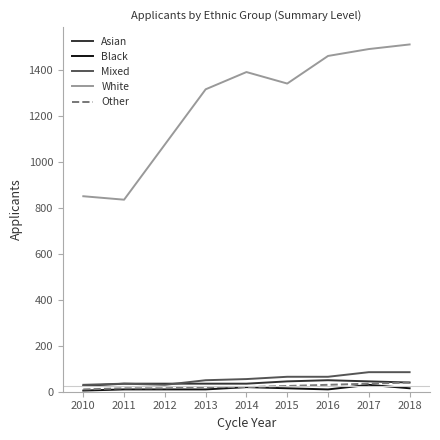

True or false: Asian and White cross at least once.

False